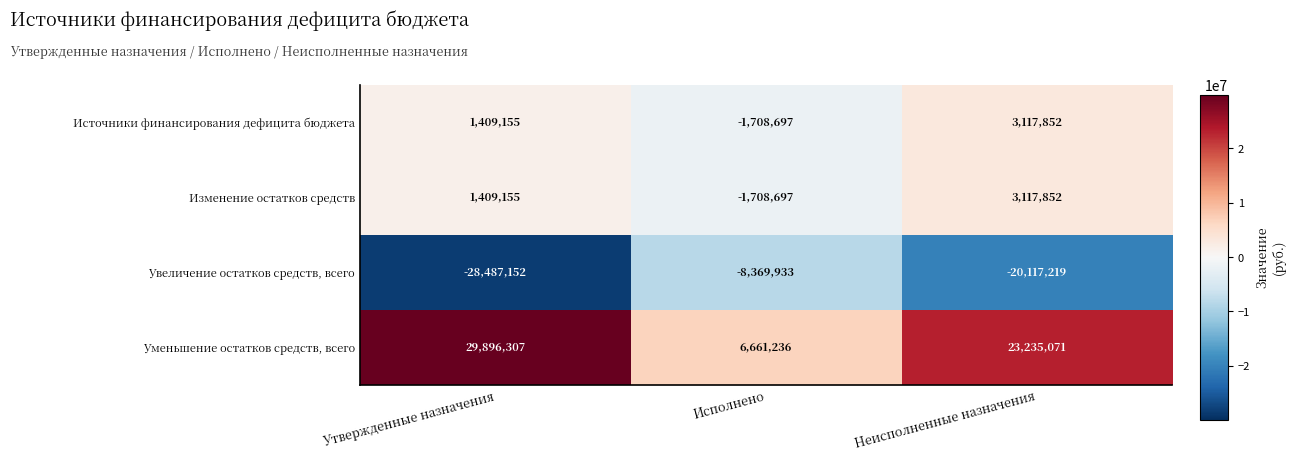

The value of Источники финансирования дефицита бюджета at Исполнено is -2466115. True or false?

False